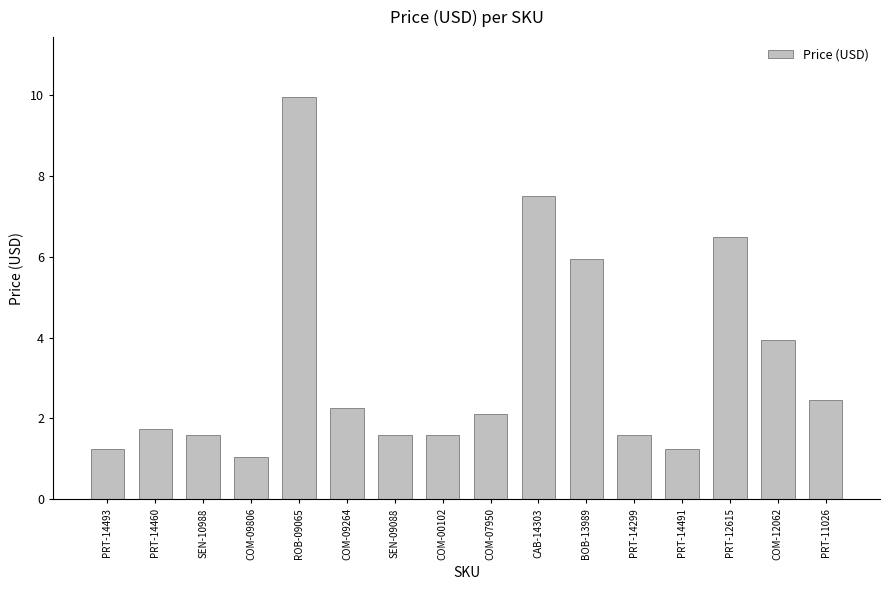

Does the chart contain stacked bars?

No